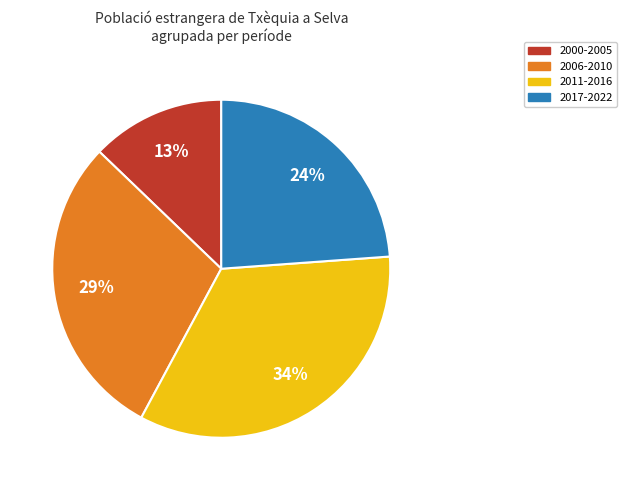

Does any single category account for the majority?

No